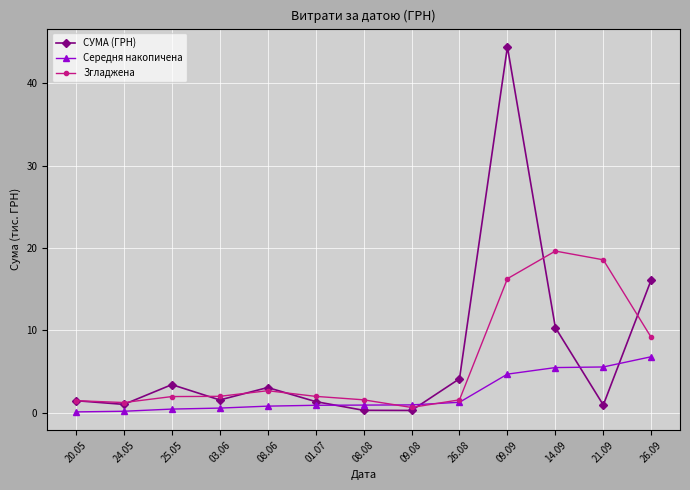

What is the maximum value shown in the chart?

44.4